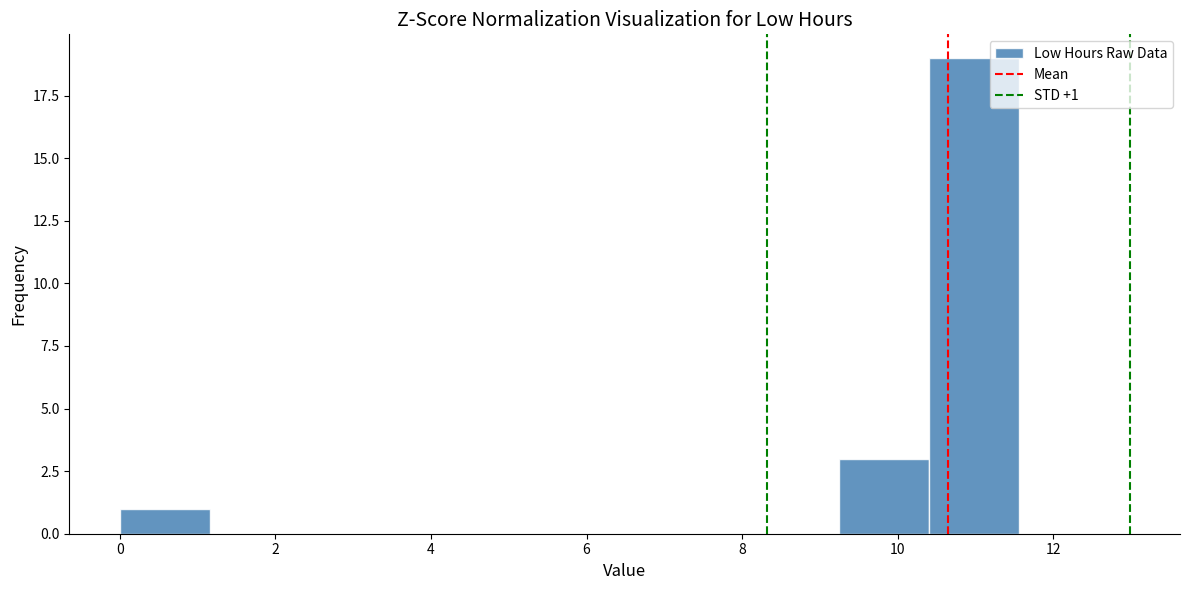

Which range on the x-axis has the tallest bar?

10.4 to 11.6